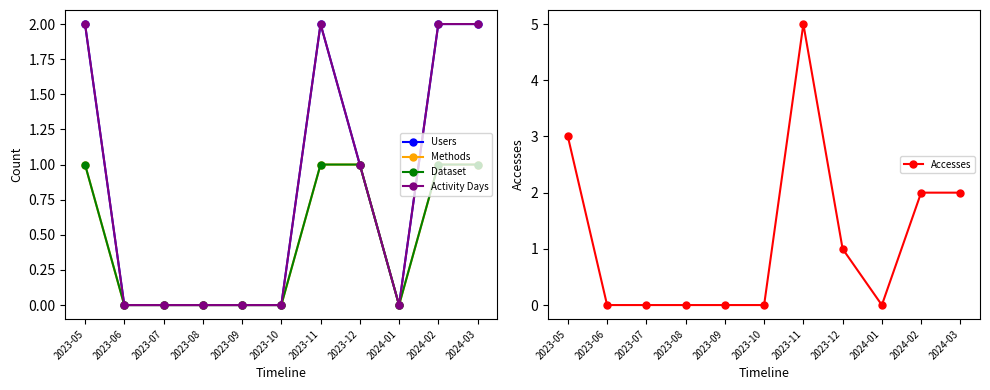

True or false: Activity Days and Users cross at least once.

False